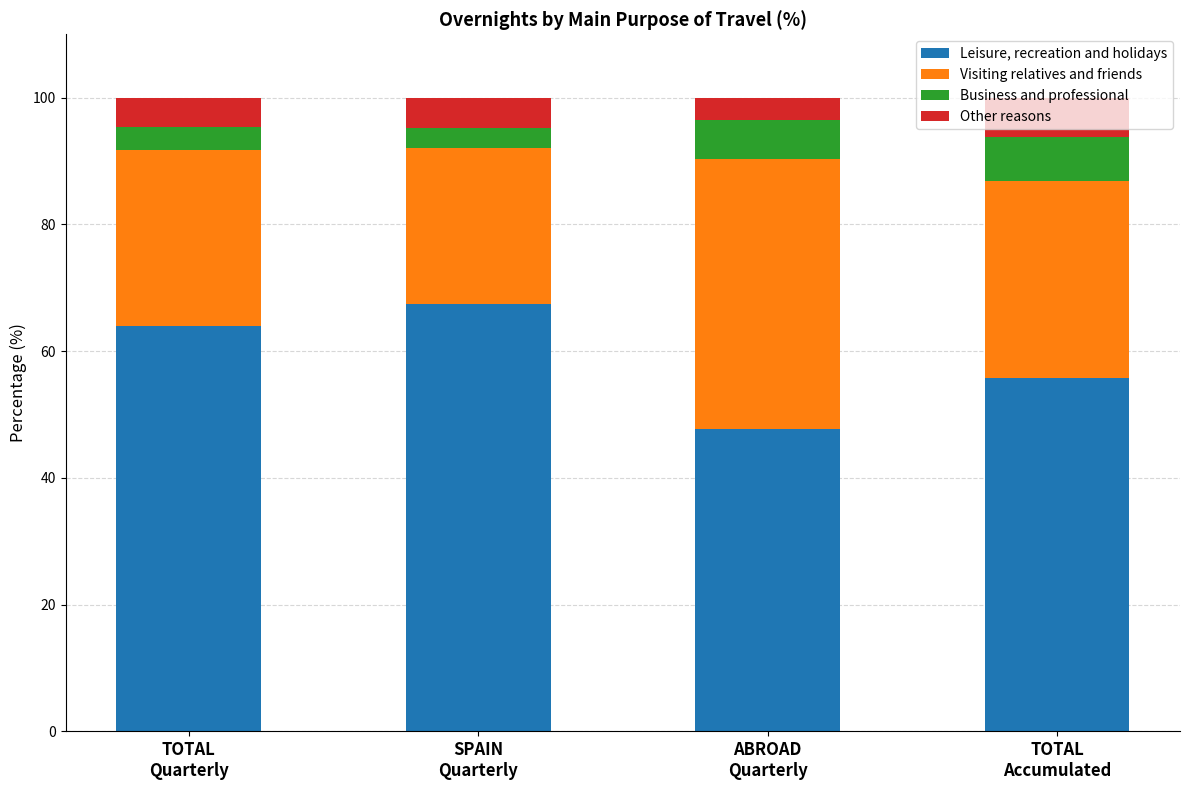

What is the difference between the maximum and minimum values in the Leisure, recreation and holidays series?

19.8